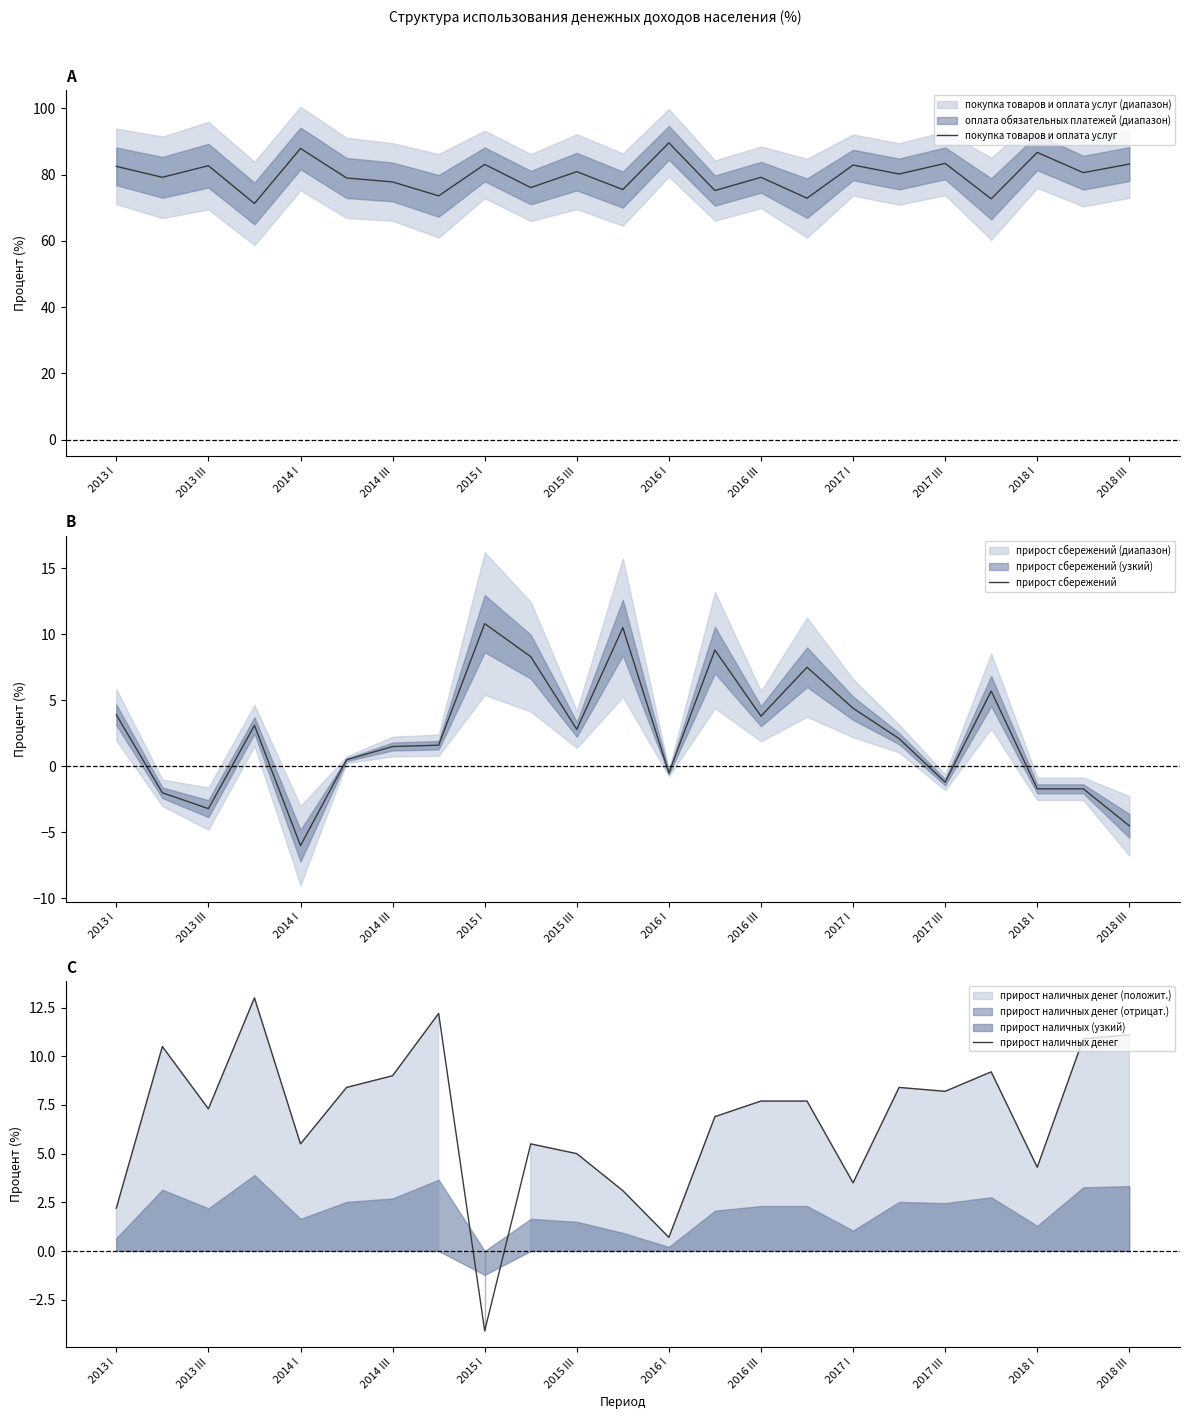

In покупка товаров и оплата услуг, how many points are higher than both neighbors (excluding endpoints)?

9